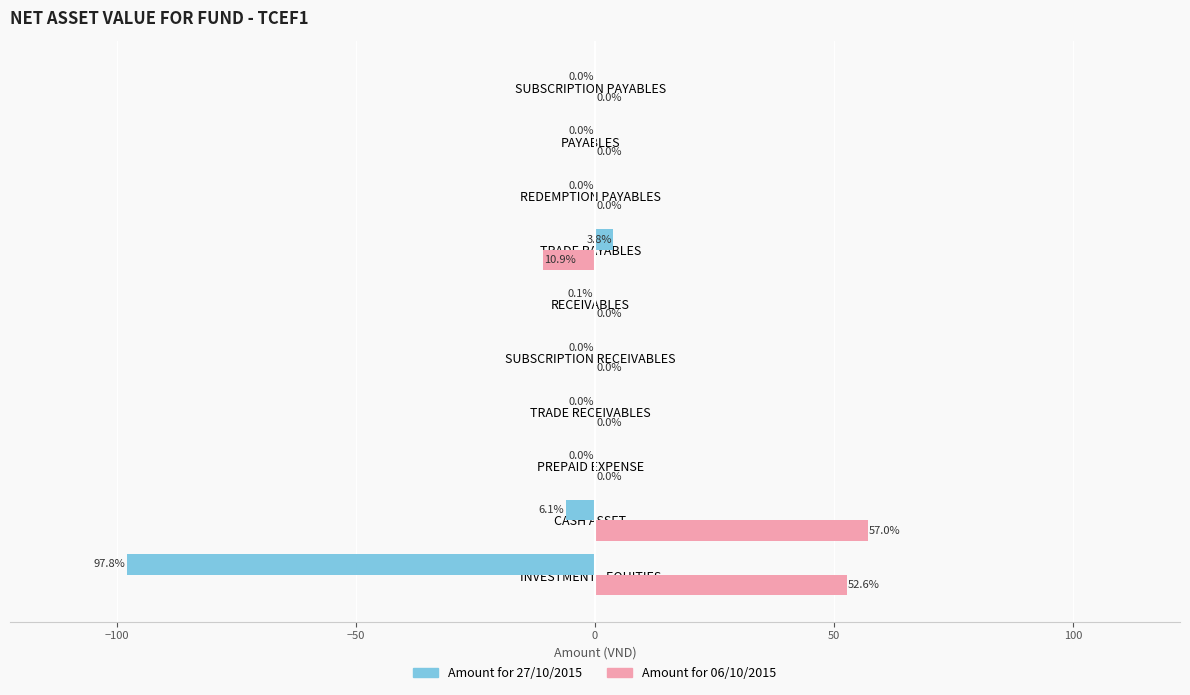

Which series changed the most between TRADE PAYABLES and REDEMPTION PAYABLES?

Amount for 06/10/2015